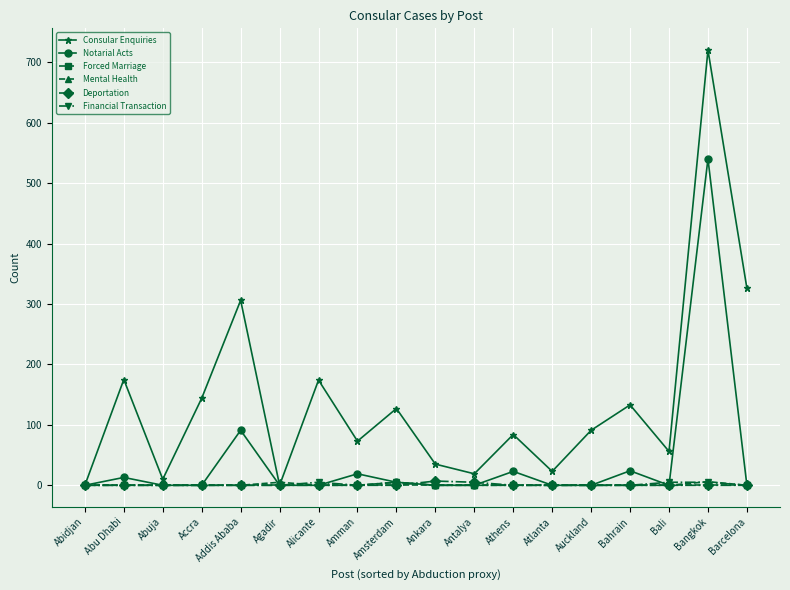

True or false: Consular Enquiries has a value of 326 at Barcelona.

True